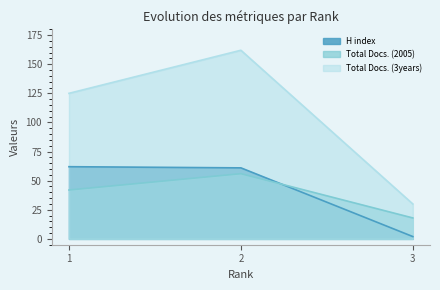

Is the value of Total Docs. (3years) at 2 greater than the value of Total Docs. (2005) at 3?

Yes